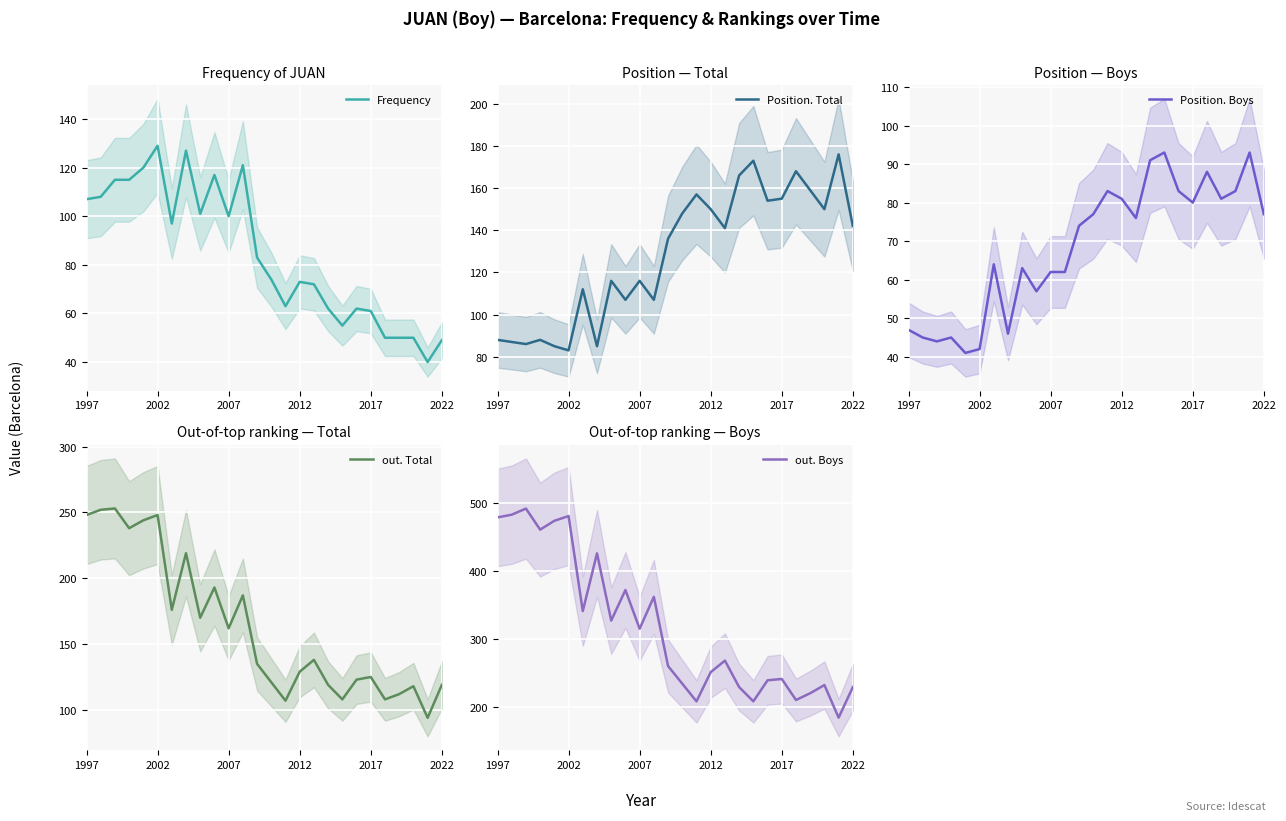

The Frequency series shows 83 at 2022. True or false?

False